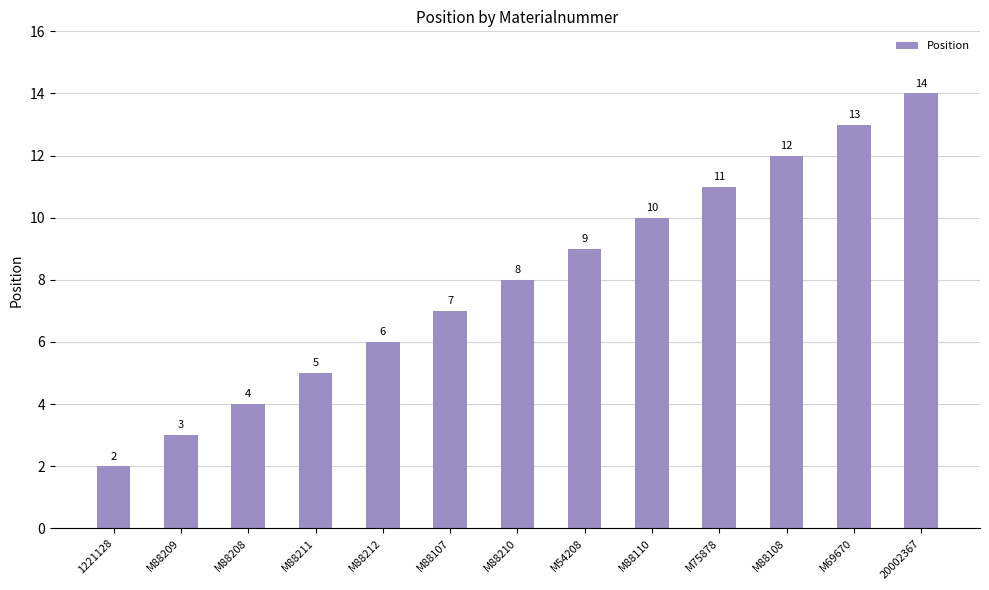

What is the change in value from M88110 to 20002367?

+4